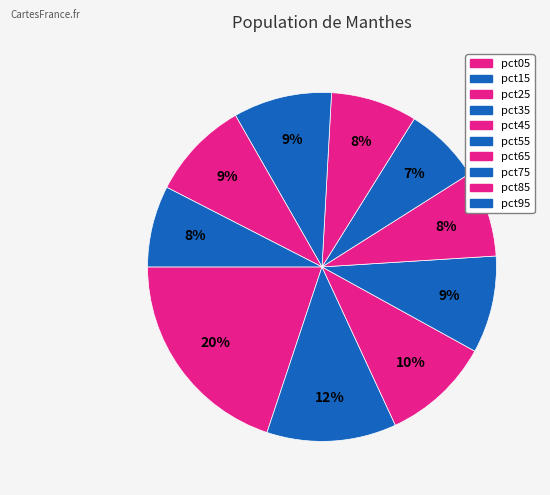

How many slices are in this pie chart?

10